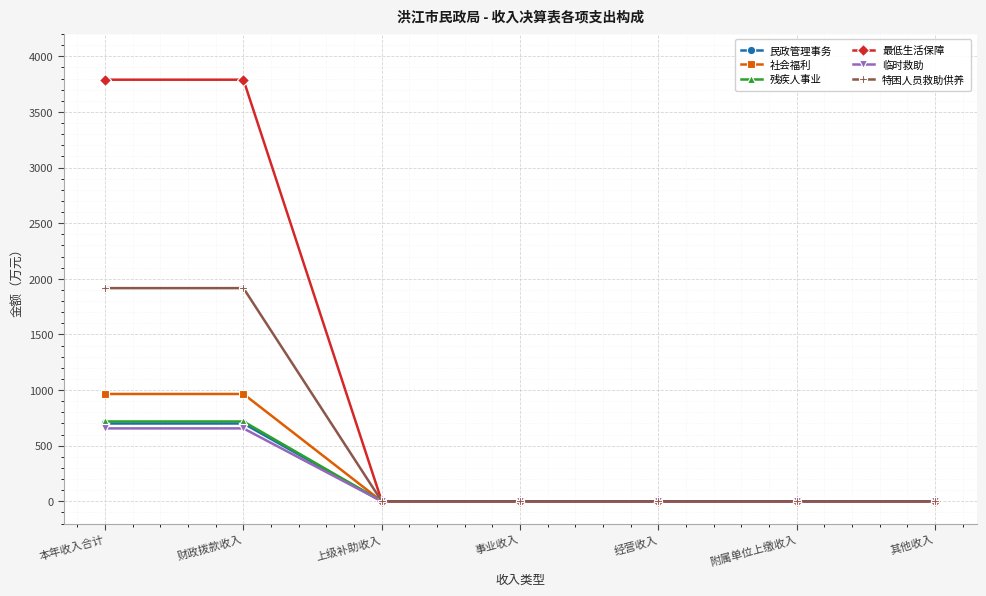

What is the average value of the 临时救助 series?

187.3